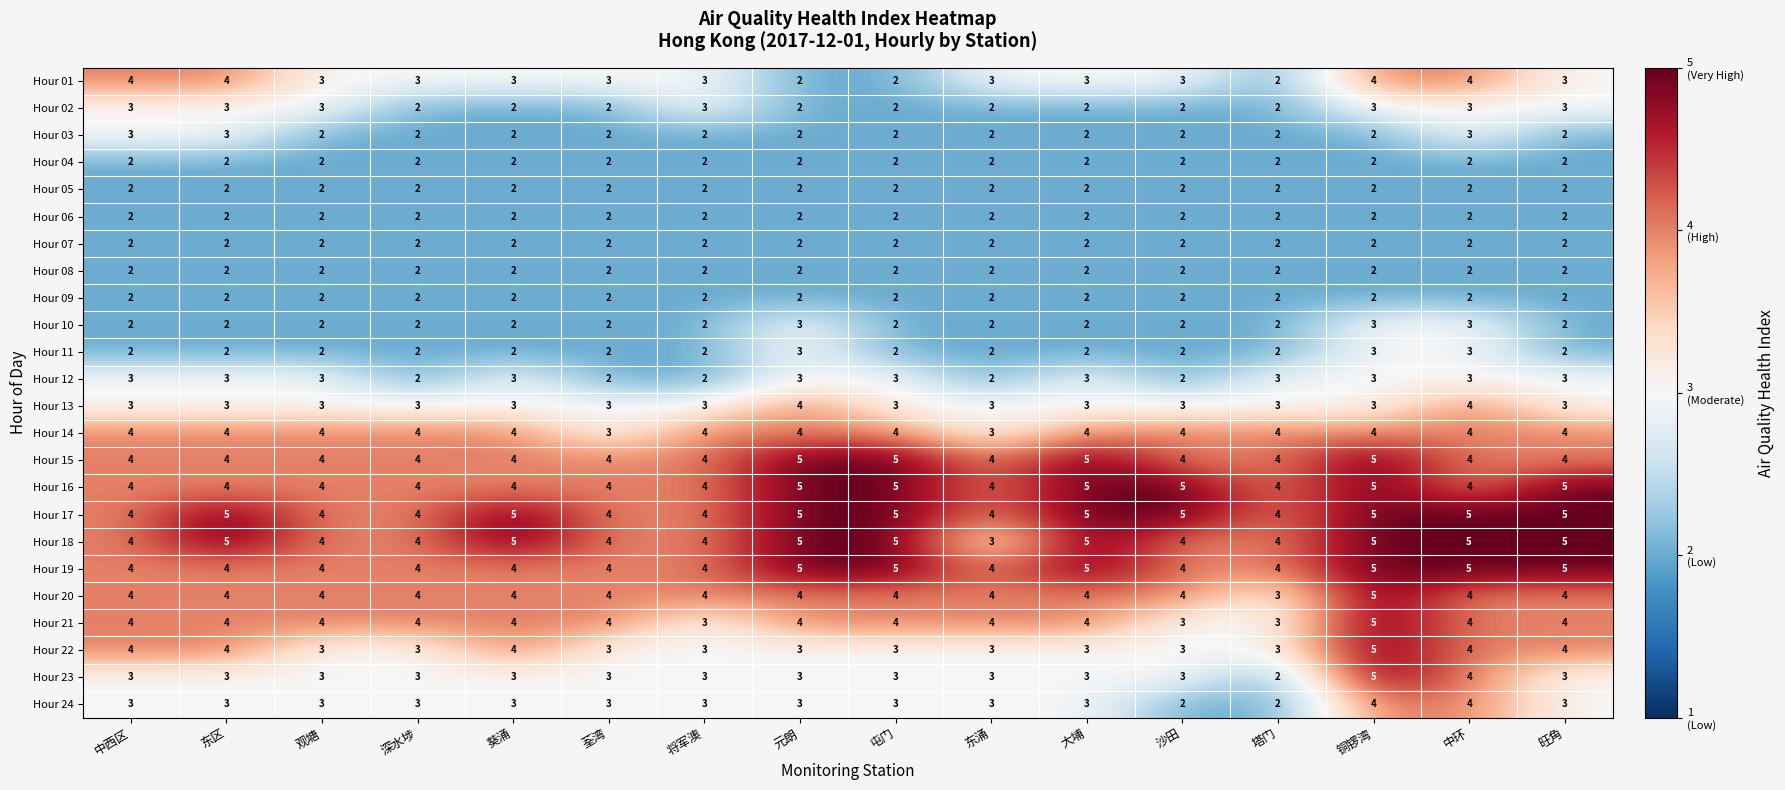

How many distinct data groups are displayed?

24